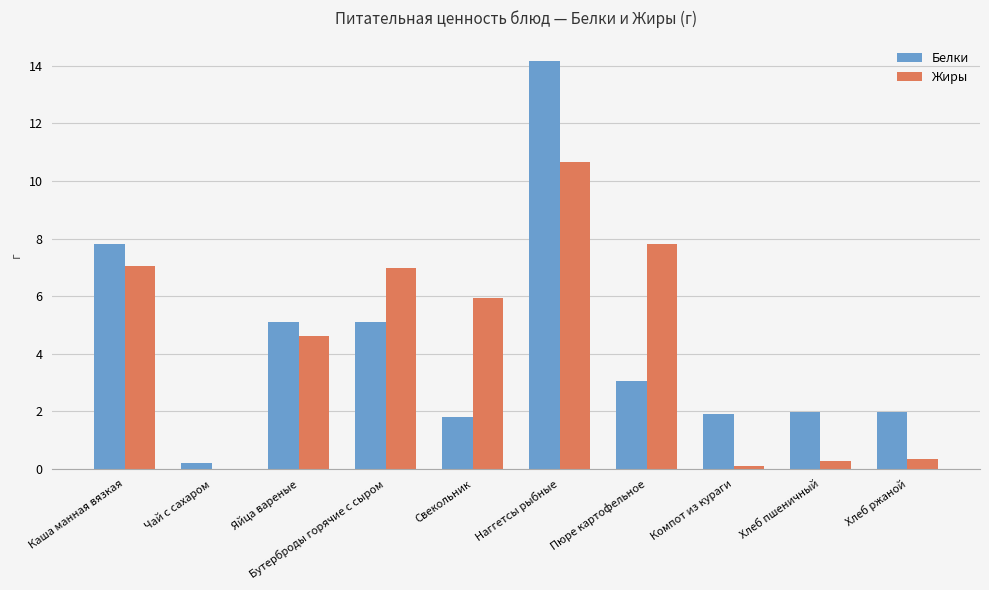

What is the sum of the Белки values at Пюре картофельное and Хлеб пшеничный?

5.0